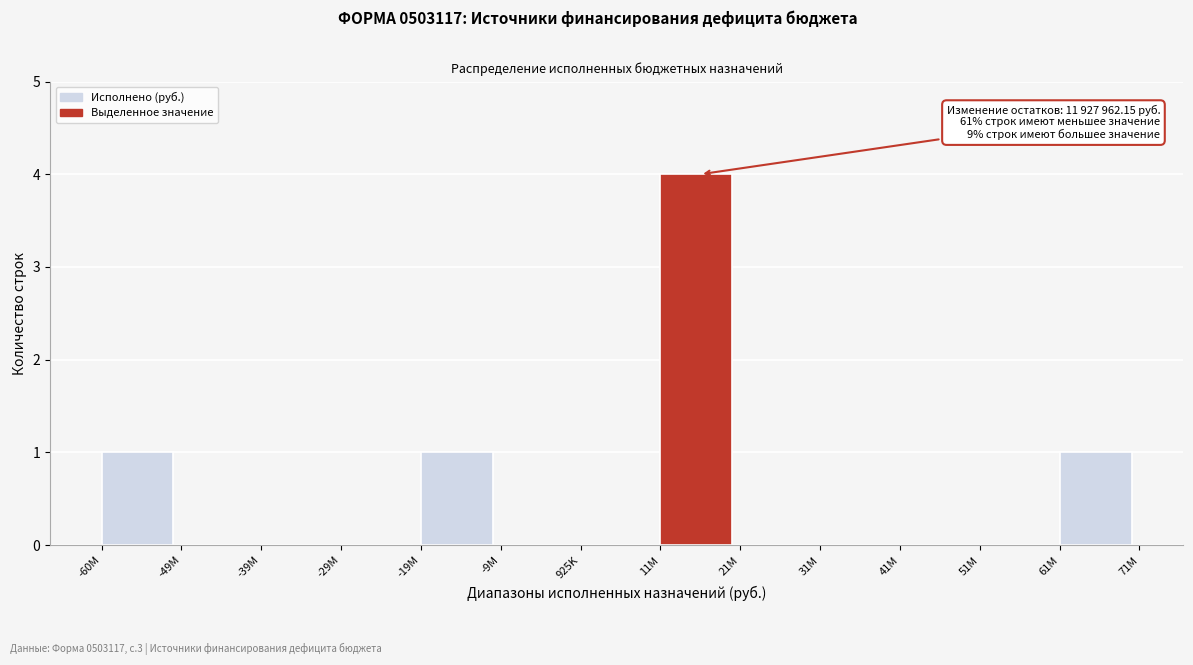

Reading left to right, extract all data points from this chart.

-60M=1	-49M=0	-39M=0	-29M=0	-19M=1	-9M=0	925K=0	11M=4	21M=0	31M=0	41M=0	51M=0	61M=1